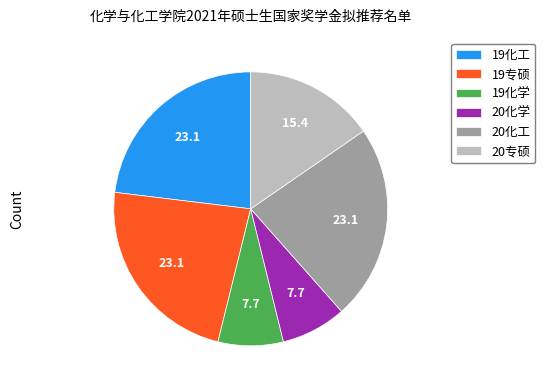

The 19化工 slice represents 35% of the pie. True or false?

False